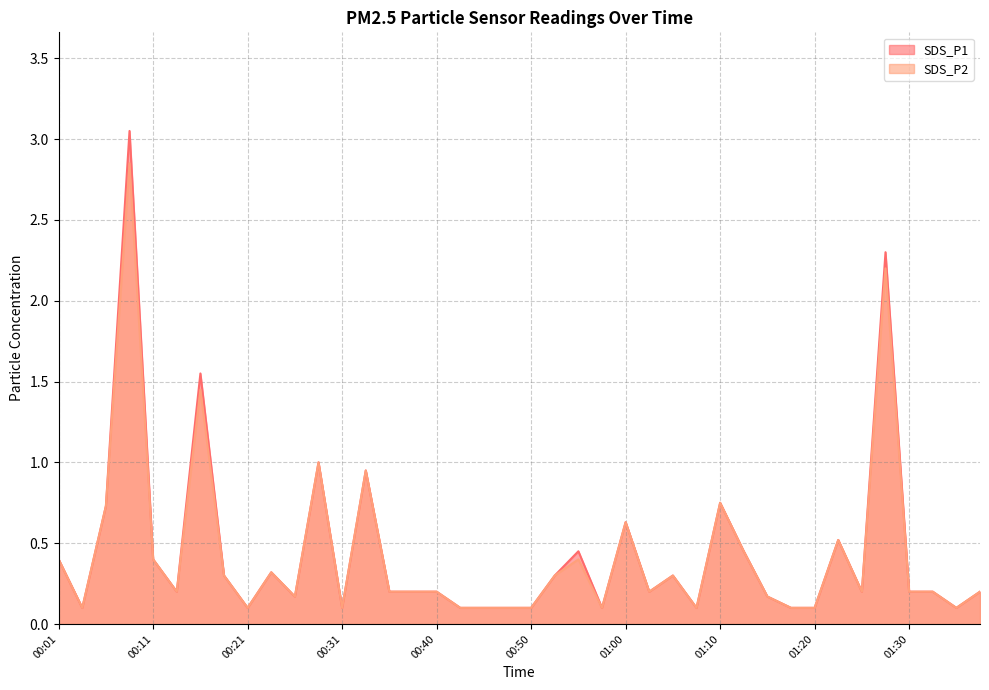

List the series in order of their peak value, lowest first.

SDS_P2, SDS_P1